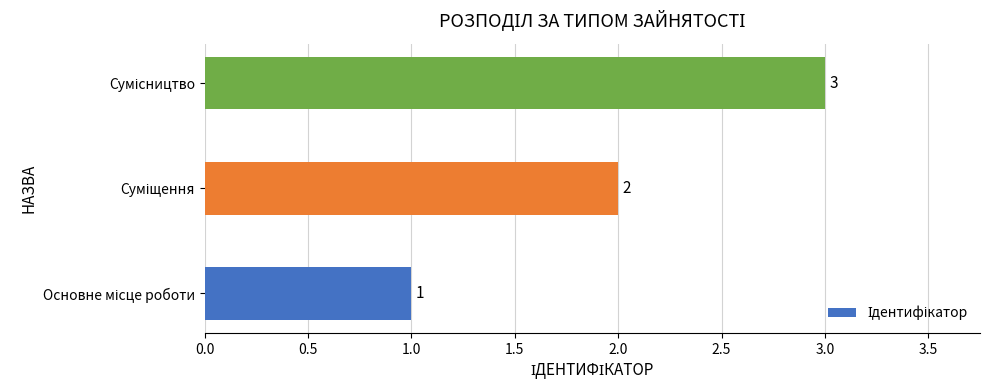

Count the values in the range 1 to 3.

3